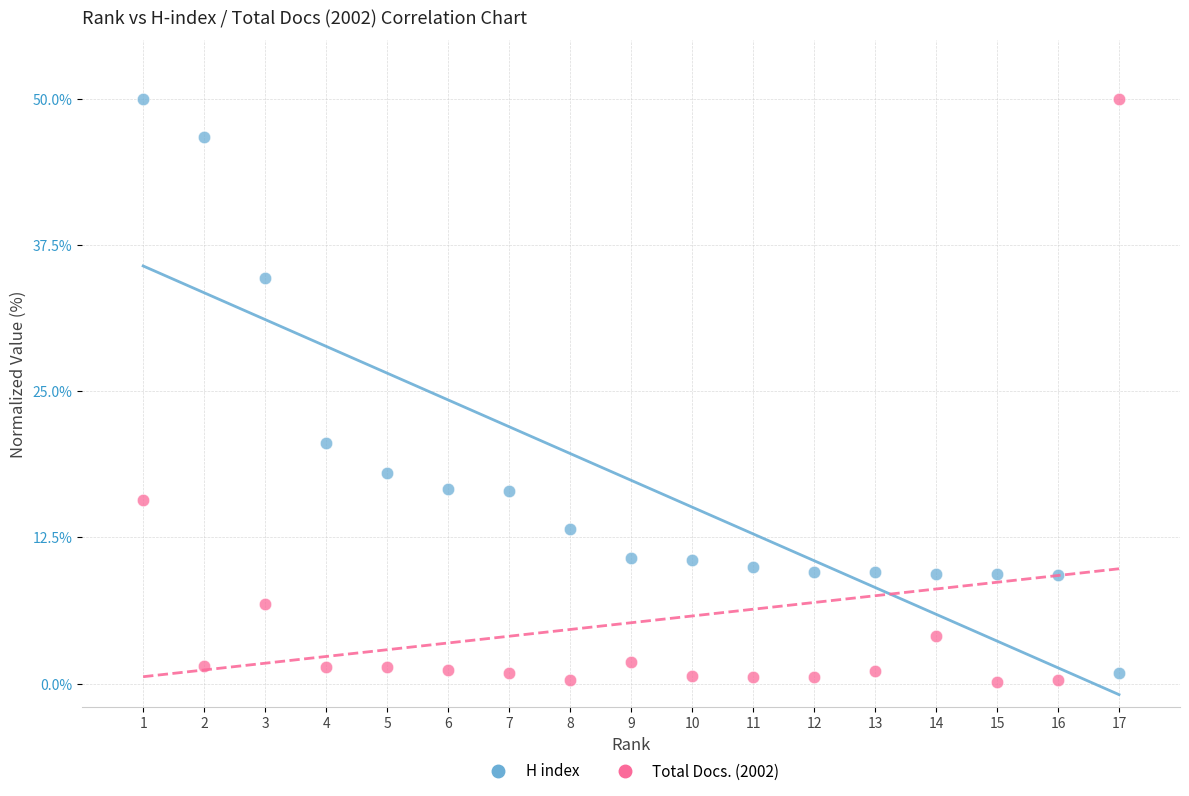

Across all series, what Y value is closest to 25?

20.6